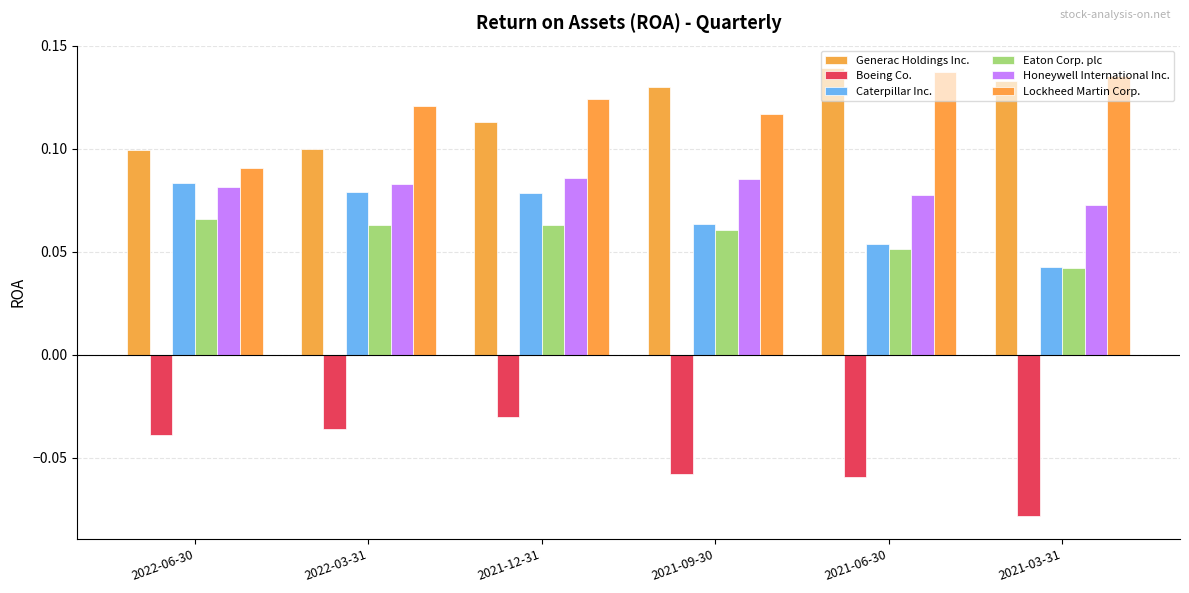

How many bars are there in total?

36